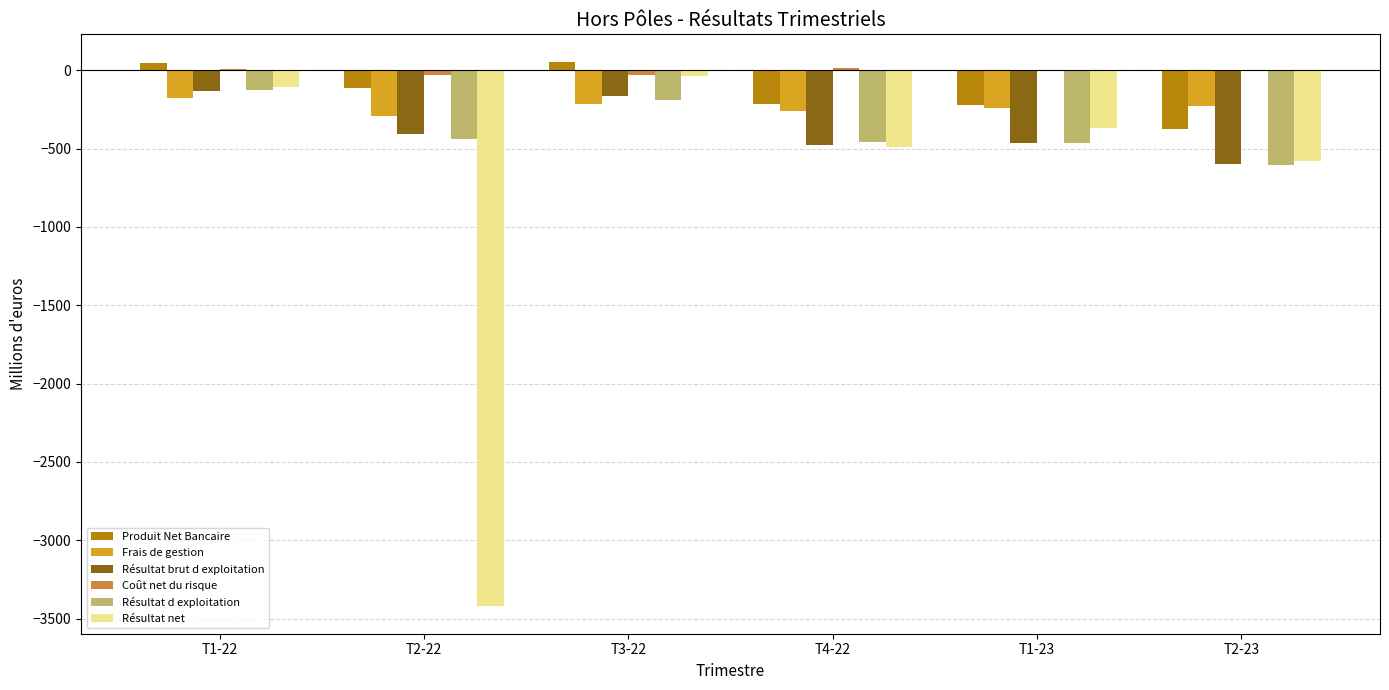

What is the highest value of the Frais de gestion series?

-178.0